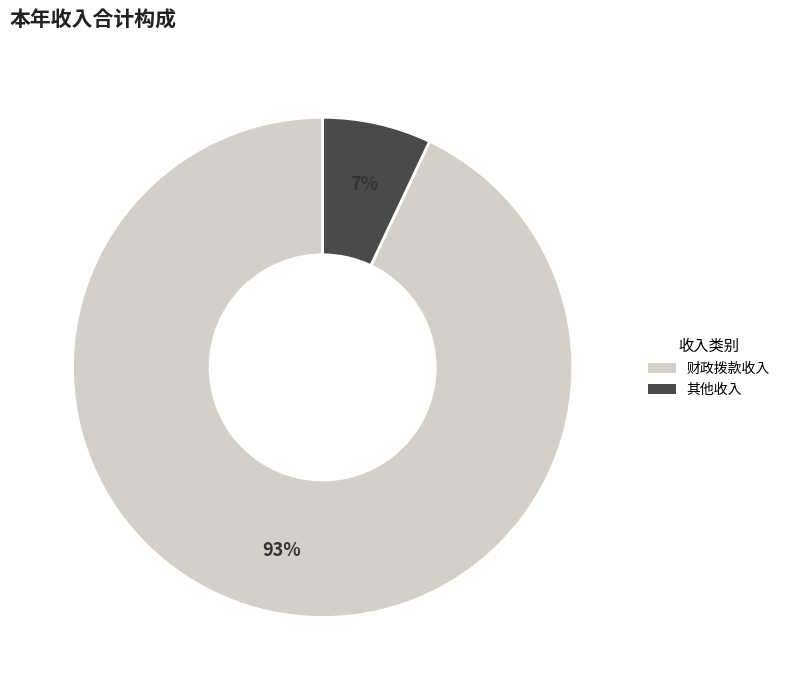

Is the sum of 其他收入 and 财政拨款收入 greater than half?

Yes